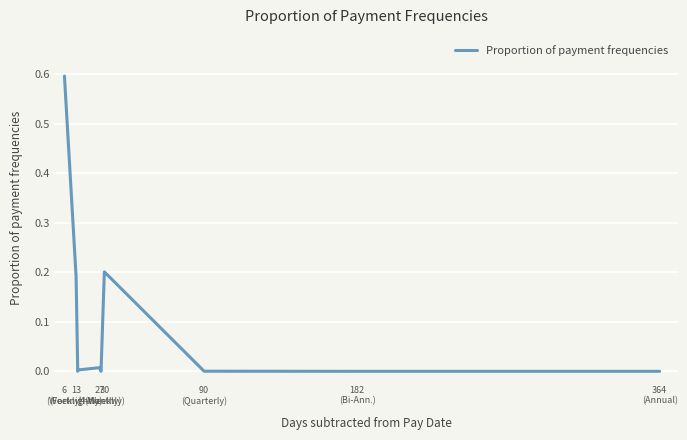

How many data points does each series have?

10